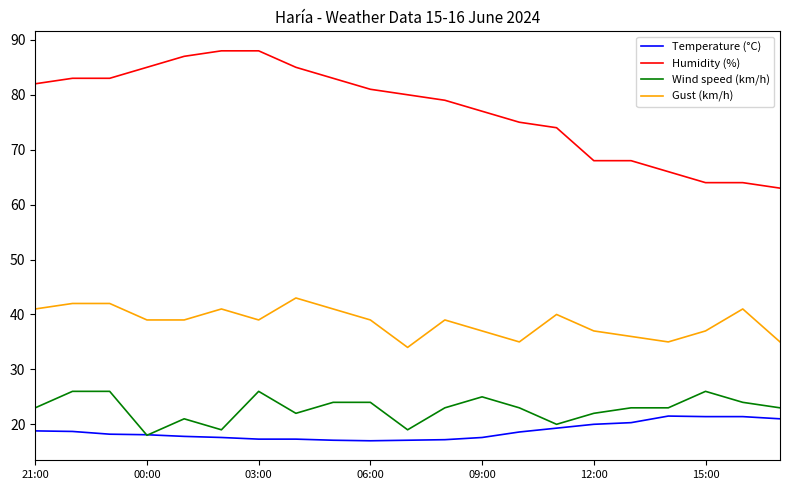

List the series in order of their peak value, lowest first.

Temperature (°C), Wind speed (km/h), Gust (km/h), Humidity (%)